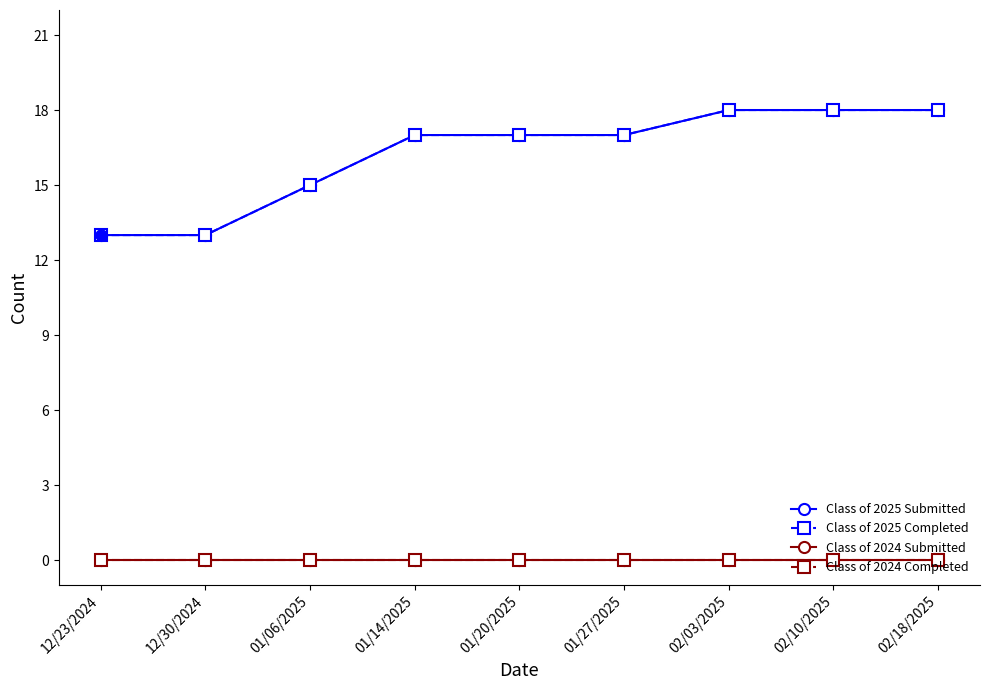

Does the chart have visible grid lines?

No